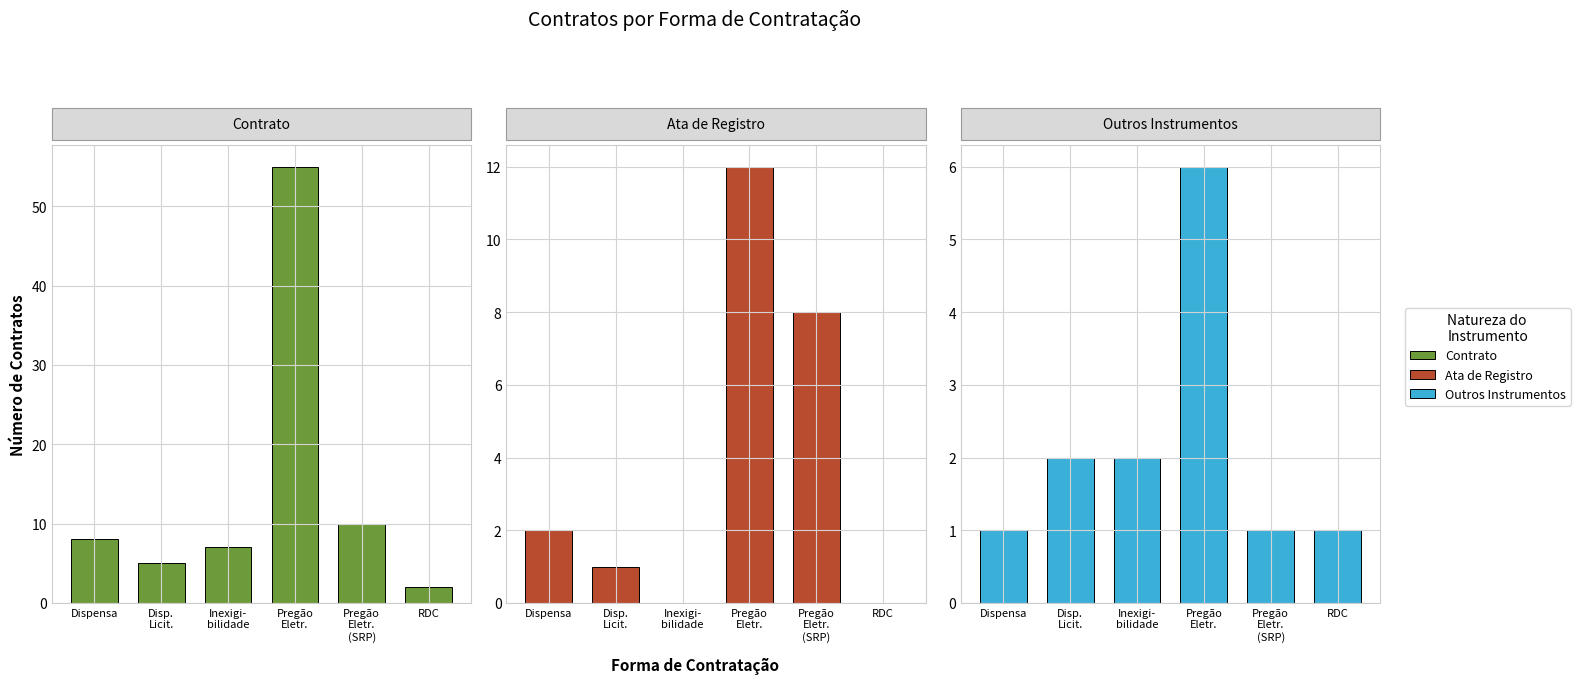

What is the maximum value for Contrato?

55